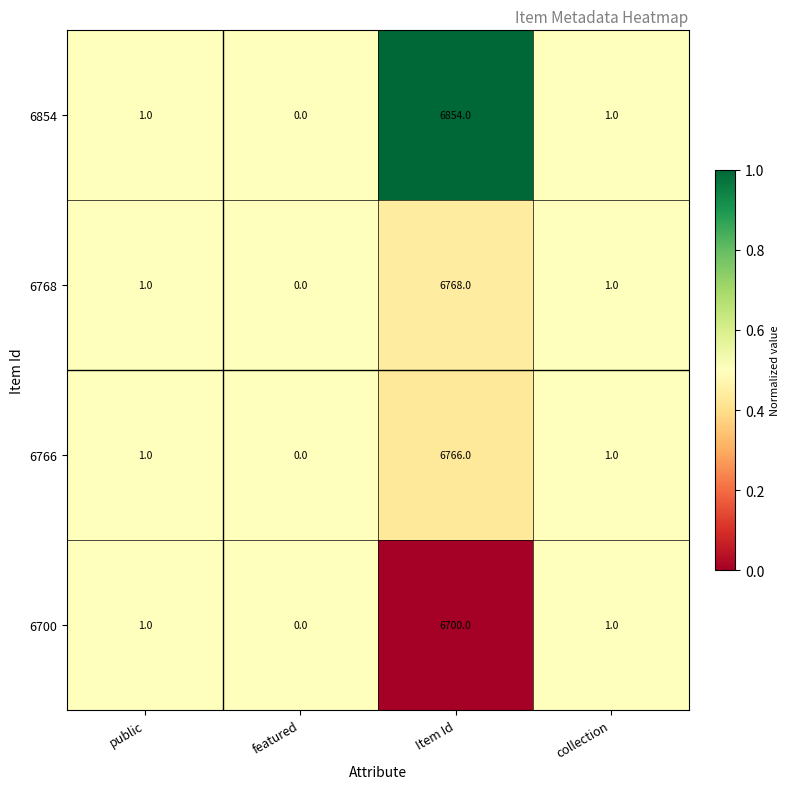

Which series has the largest total across all categories?

6854